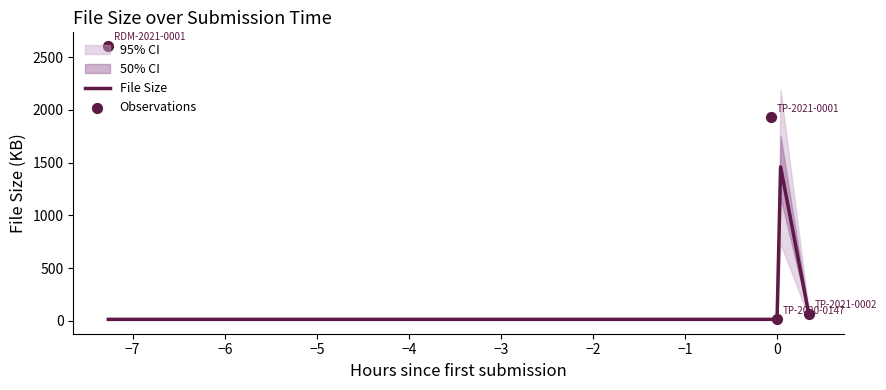

Between 2021-01-08 13:47:41 and 2021-01-08 14:12:15, which is larger?

2021-01-08 13:47:41